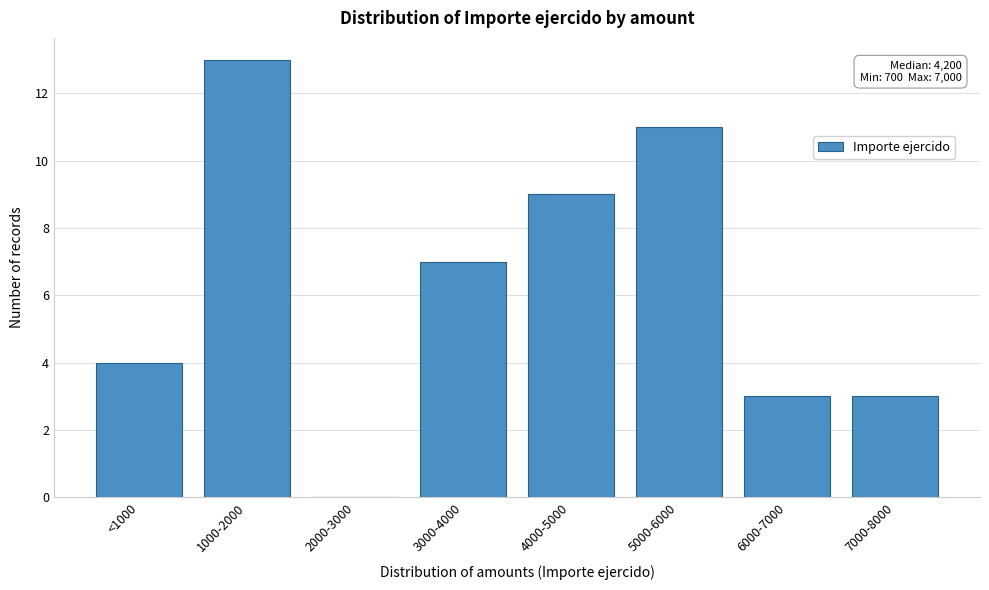

Reading left to right, extract all data points from this chart.

<1000=4	1000-2000=13	2000-3000=0	3000-4000=7	4000-5000=9	5000-6000=11	6000-7000=3	7000-8000=3